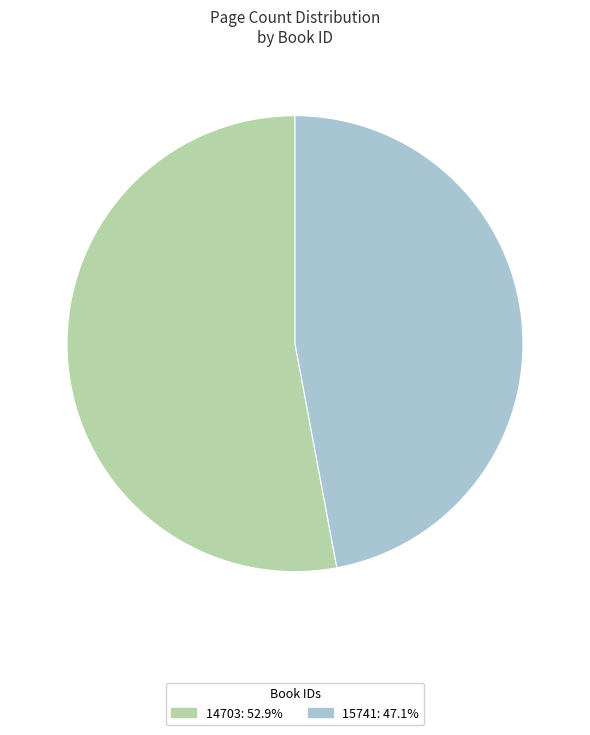

Approximately how many times larger is the value at 14703 compared to 15741?

1.1